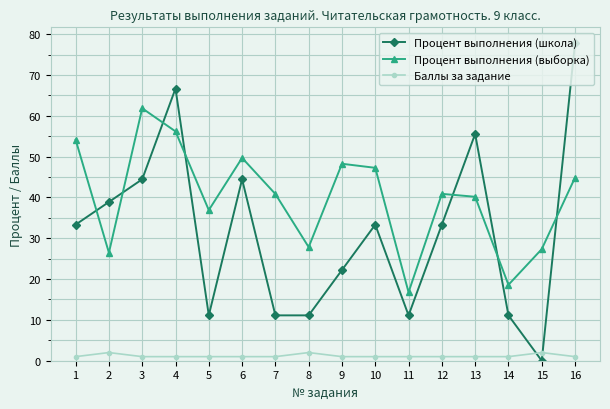

The value of Процент выполнения (выборка) at 8 is 14.0. True or false?

False